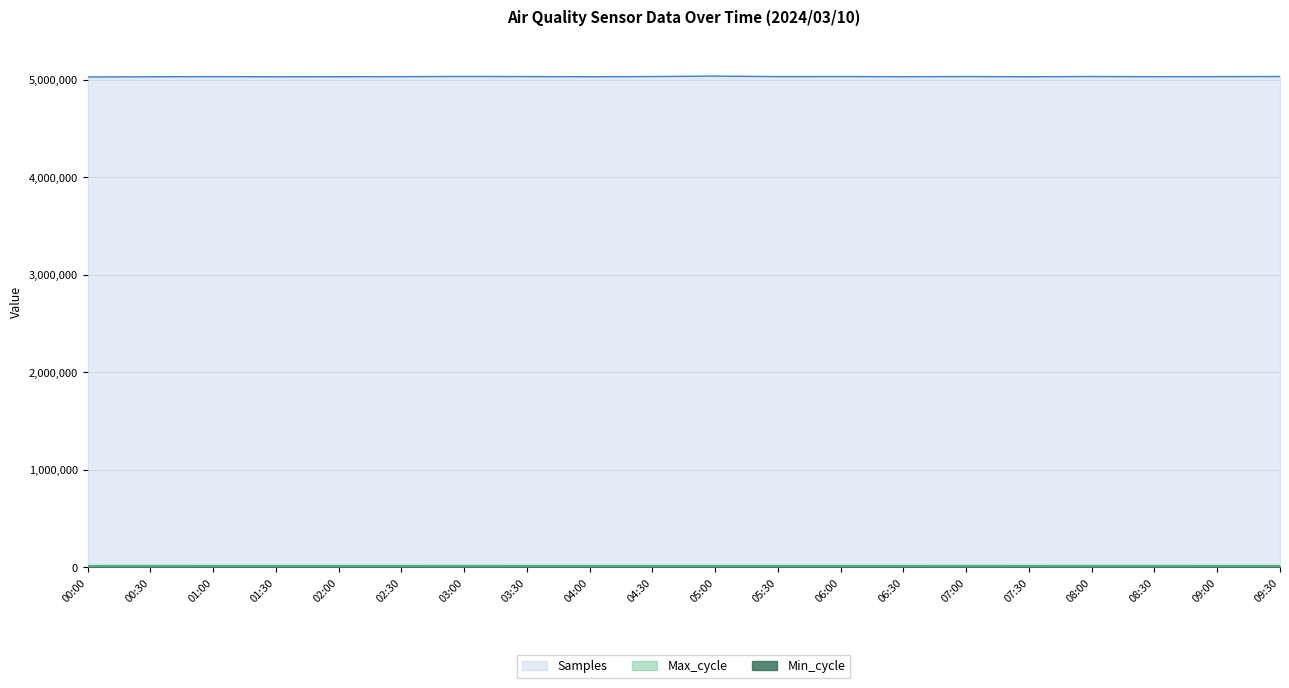

At how many categories does at least one series exceed 3365883?

20